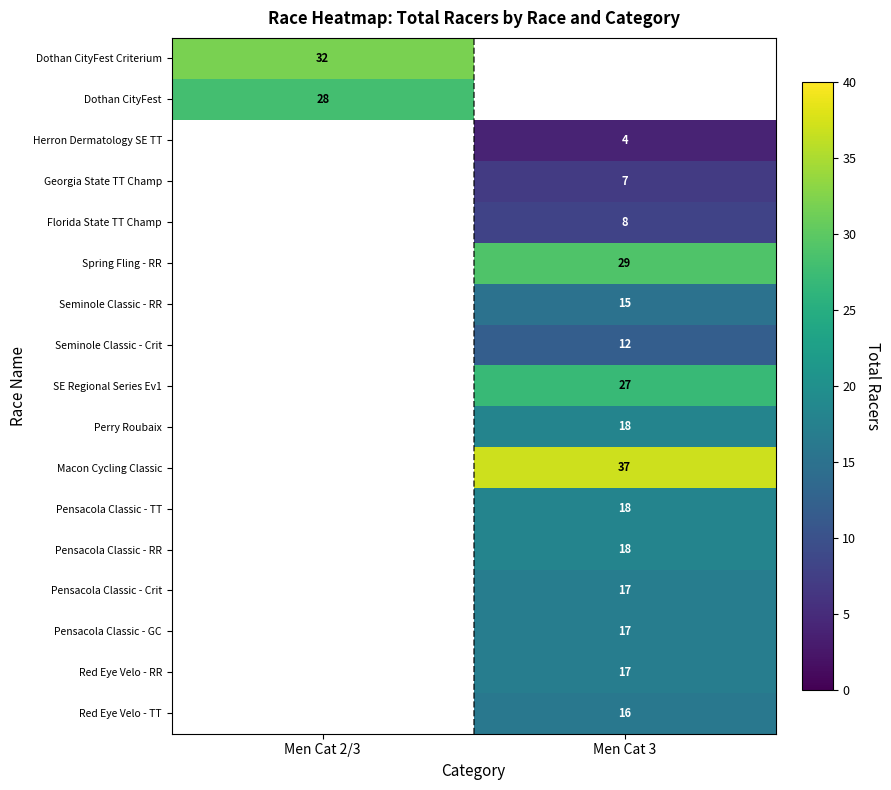

The value of SE Regional Series Ev1 at Men Cat 3 is 40. True or false?

False